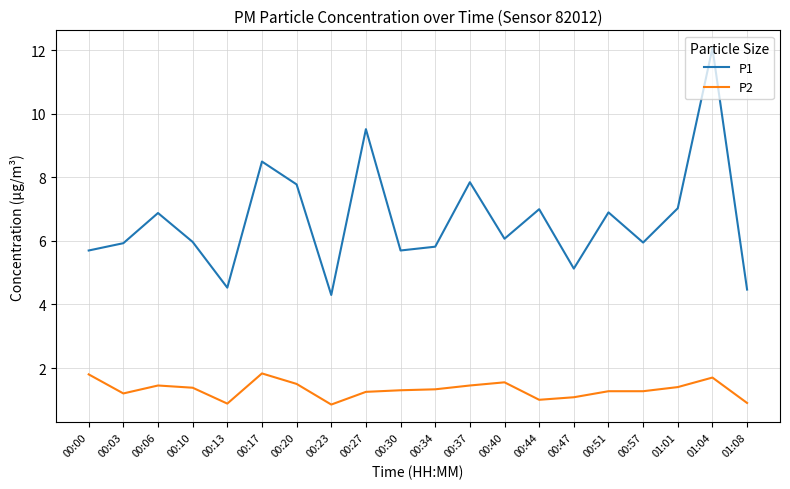

True or false: P2 and P1 intersect in this chart.

False